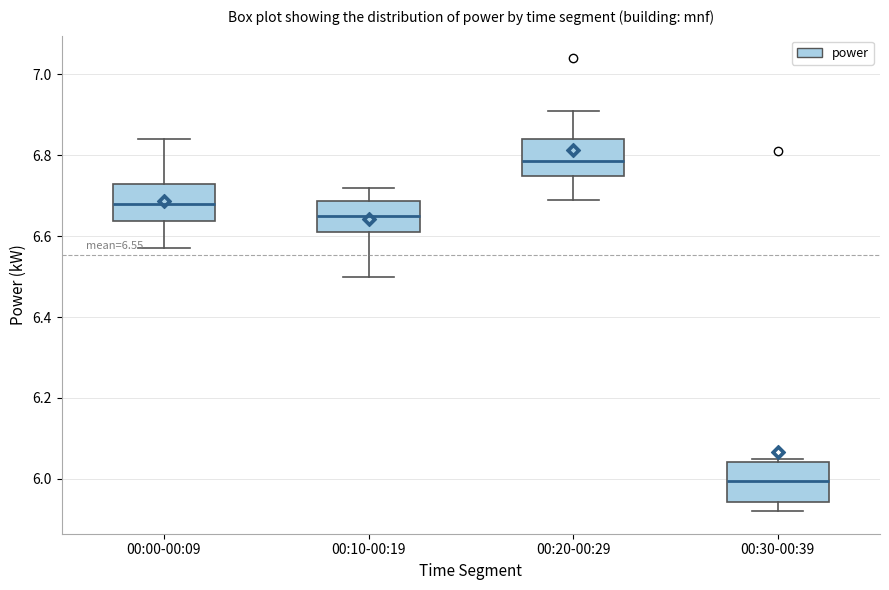

Which box has the lowest median line?

00:30-00:39